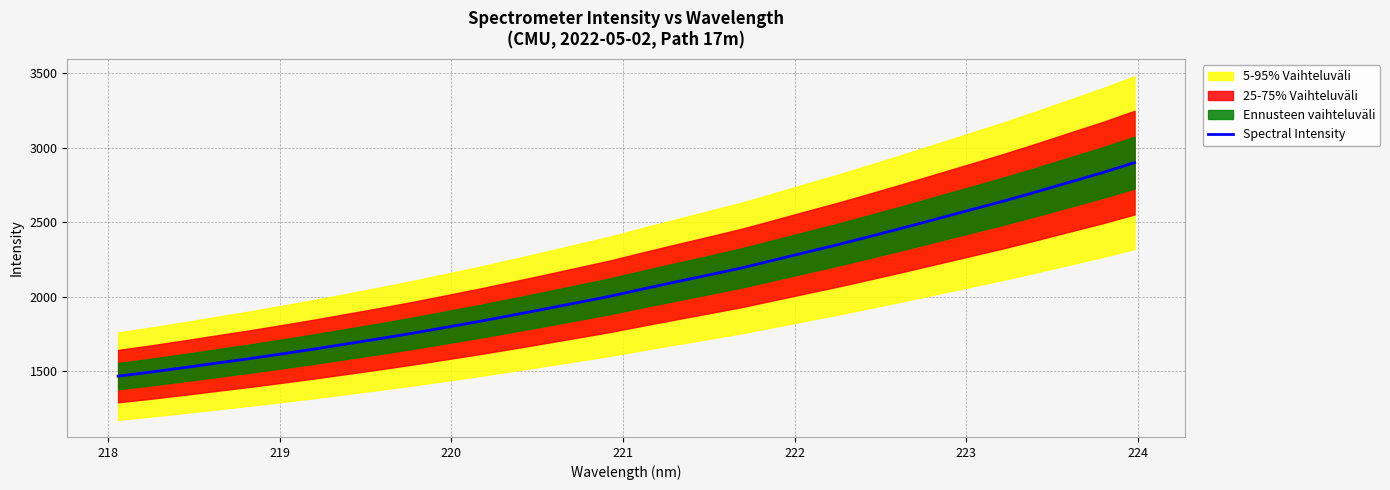

What is the highest value of the Spectral Intensity series?

2899.7